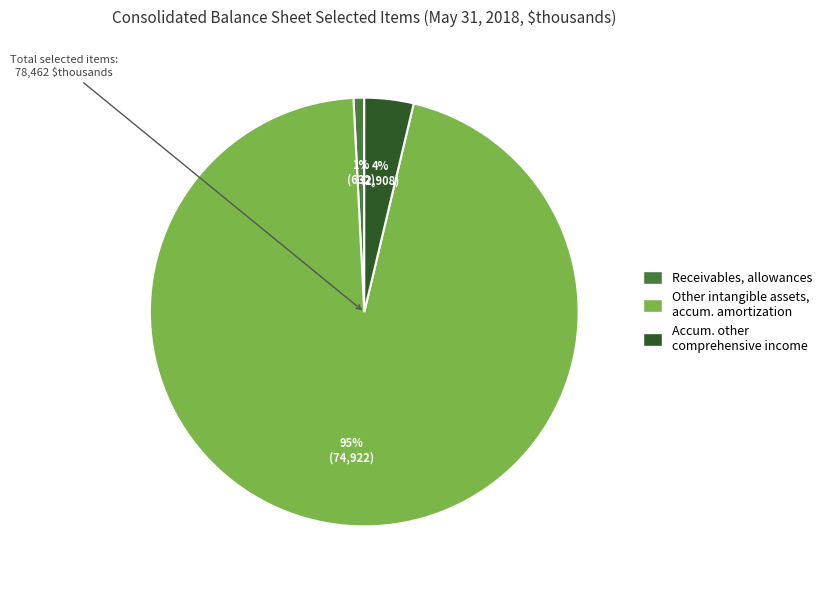

Is there any slice that represents more than half of the pie?

Yes